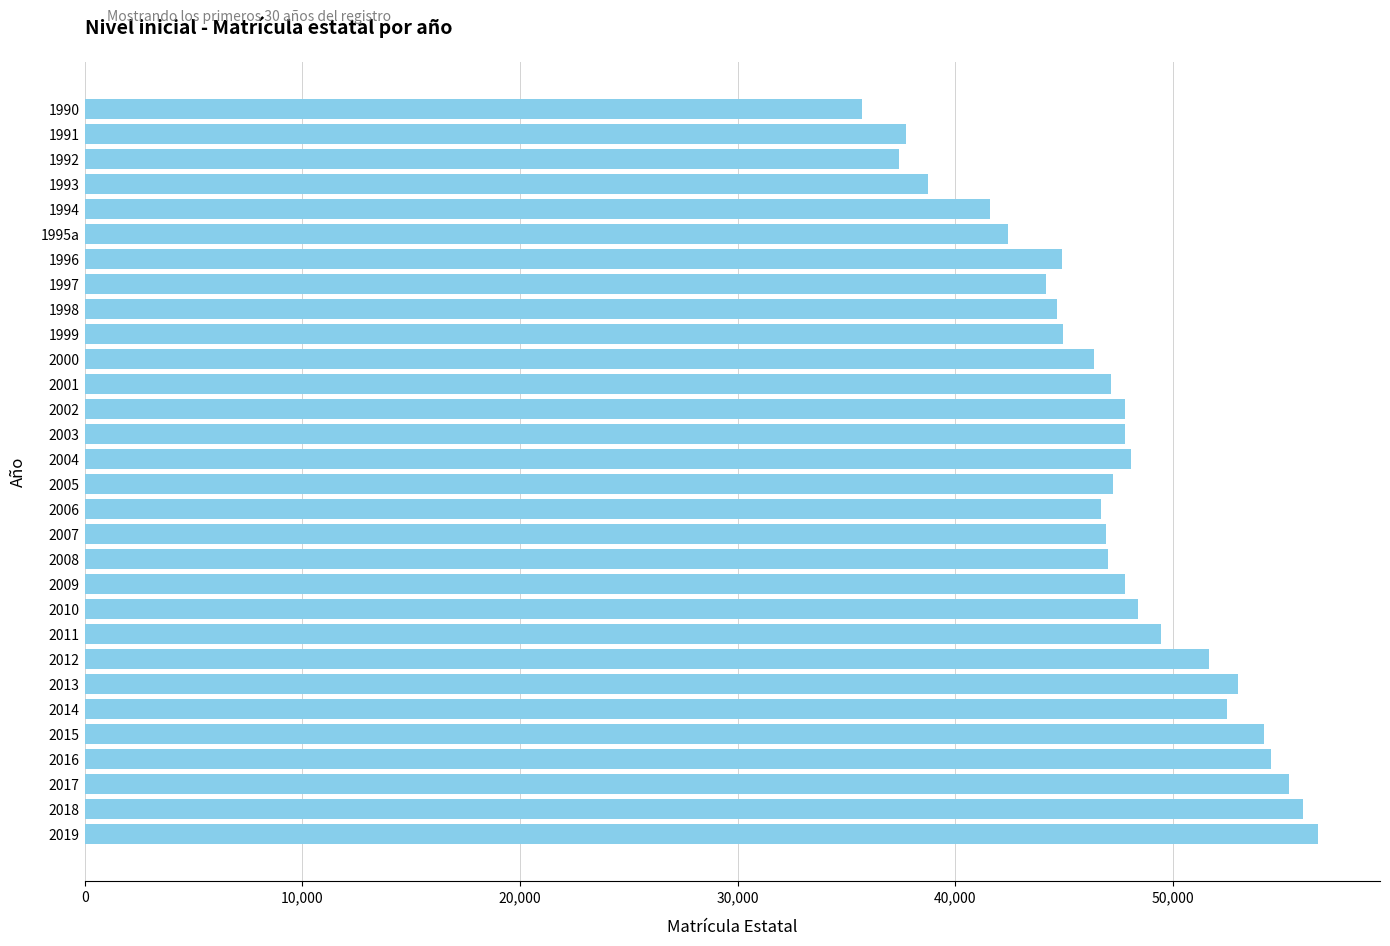

What is the label of the 22nd bar from the bottom?

1998